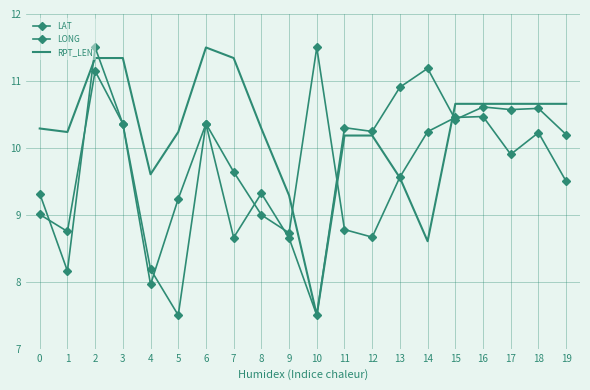

List the series in order of their overall mean, highest first.

RPT_LEN, LONG, LAT